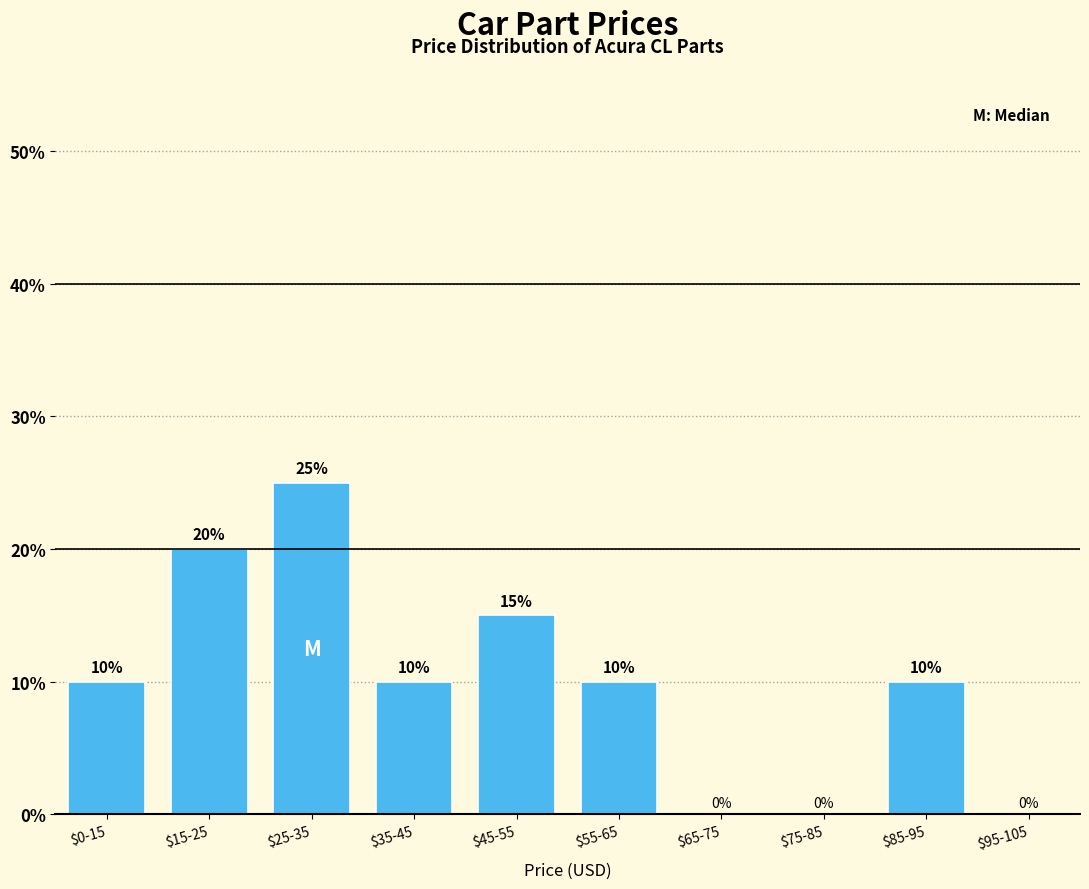

Which category has the highest value across all series?

$25-35